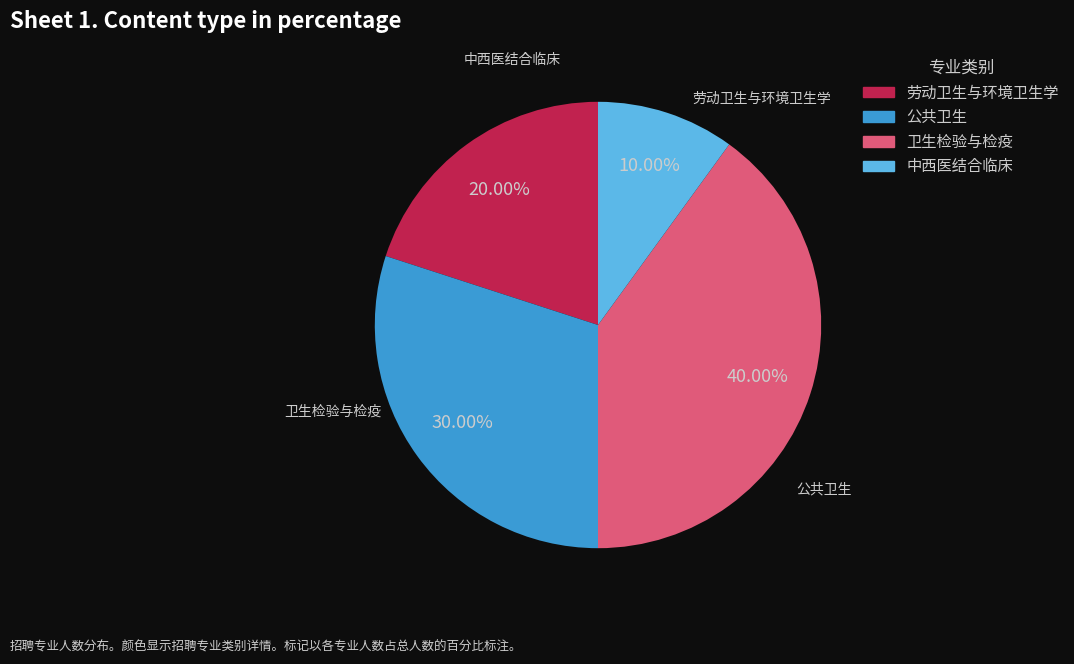

Does any single category account for the majority?

No